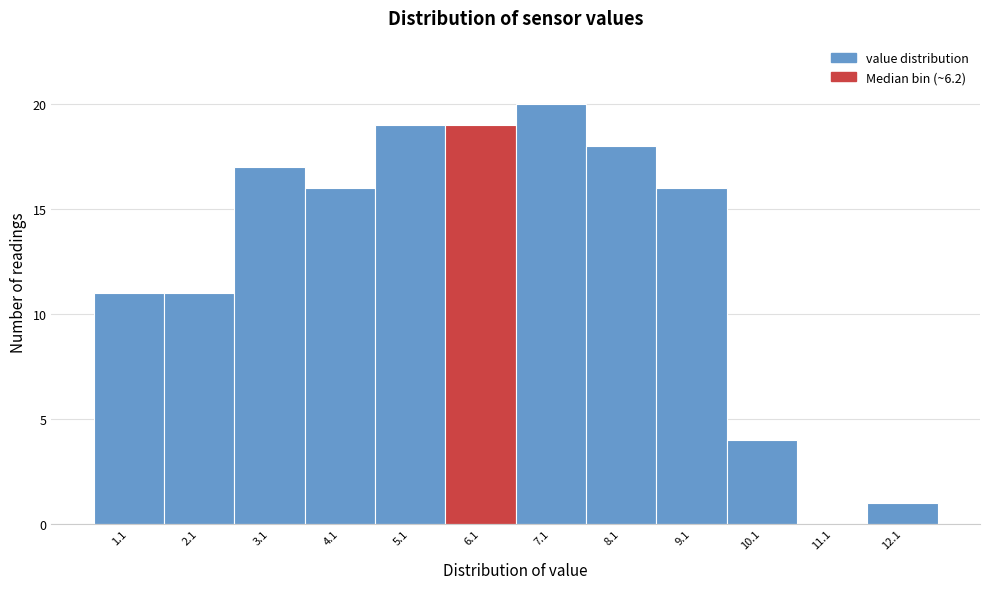

Reading left to right, list all the values displayed in this chart.

1.1=11	2.1=11	3.1=17	4.1=16	5.1=19	6.1=19	7.1=20	8.1=18	9.1=16	10.1=4	11.1=0	12.1=1